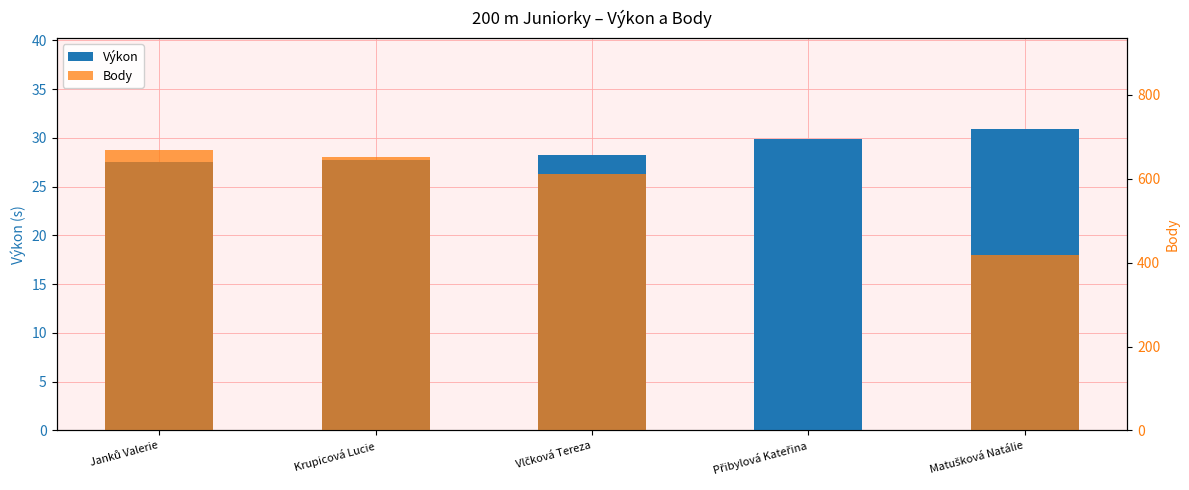

What is the label of the 4th bar from the right?

Krupicová Lucie